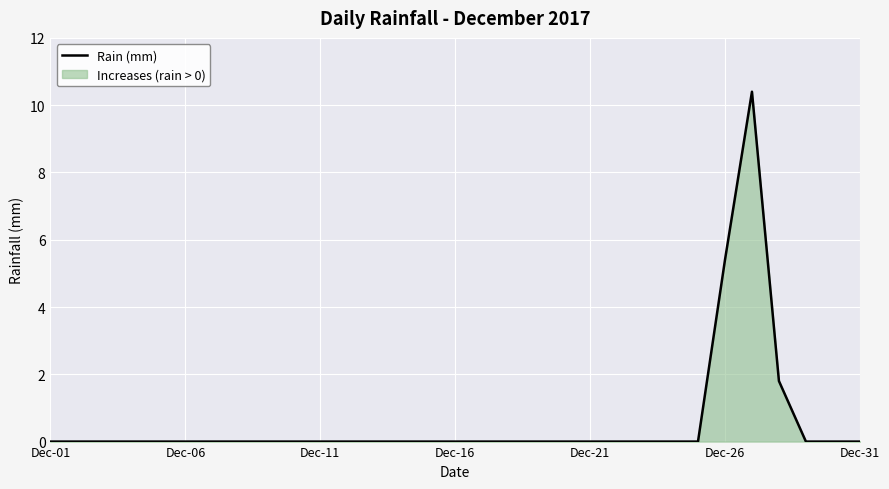

The value at 7 is -3.9. True or false?

False